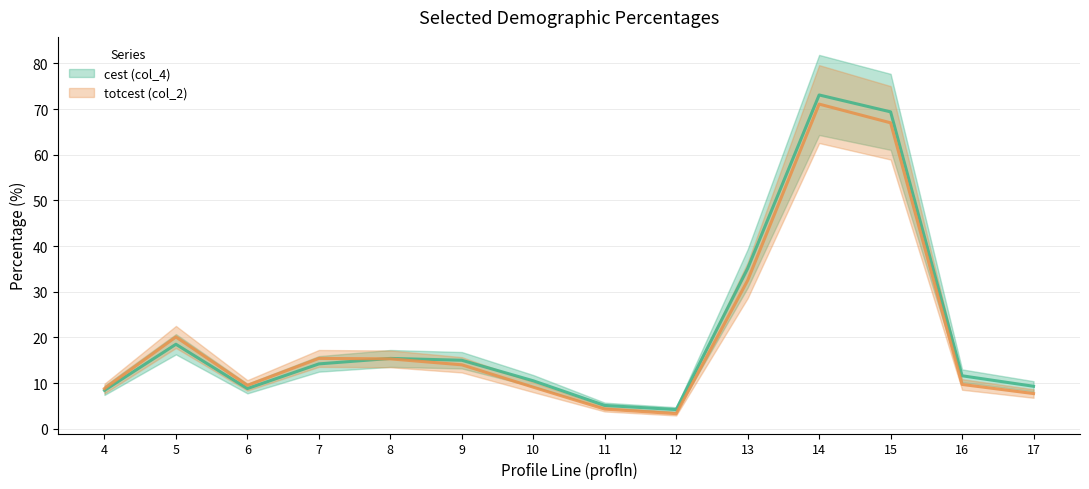

List the series in order of their peak value, highest first.

cest (col_4), totcest (col_2)